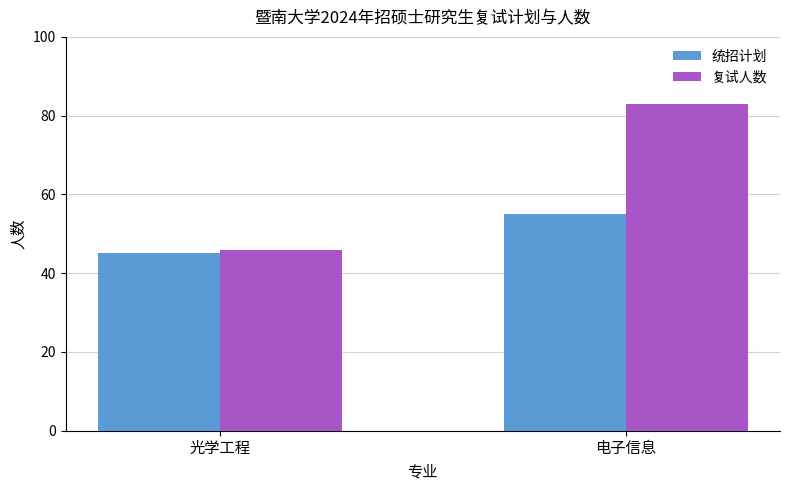

Reading left to right, list all the values displayed in this chart.

统招计划: 光学工程=45	电子信息=55
复试人数: 光学工程=46	电子信息=83